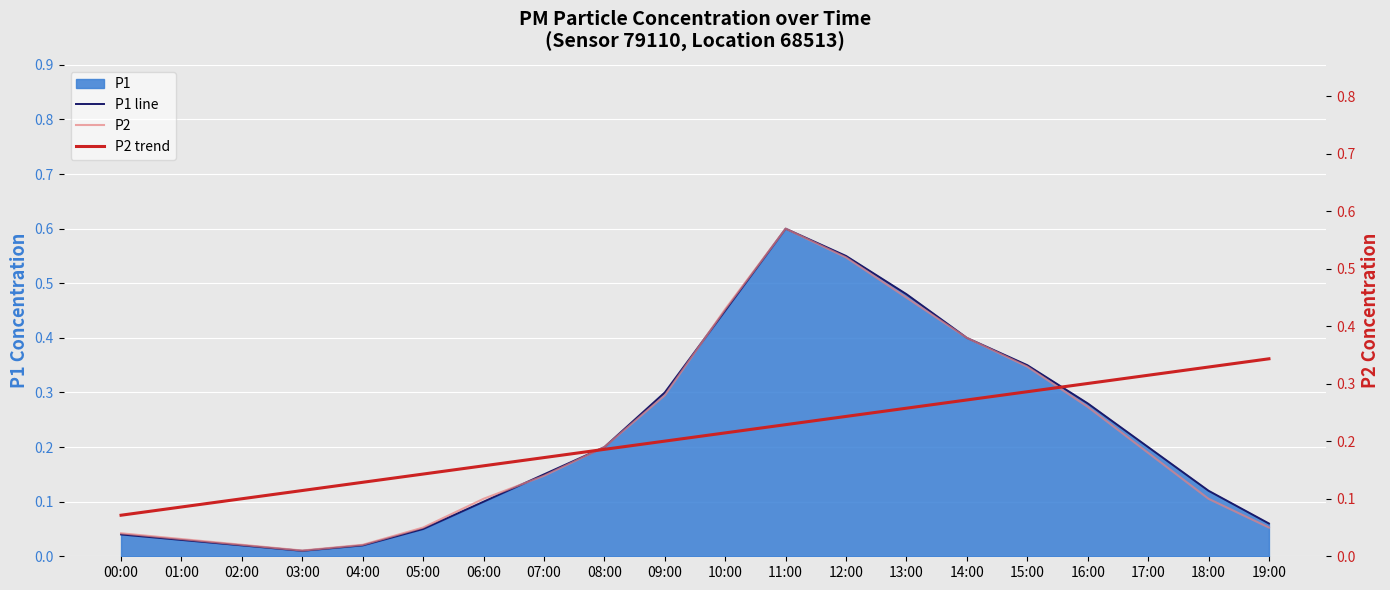

Read the P1 line value at 15:00.

0.3